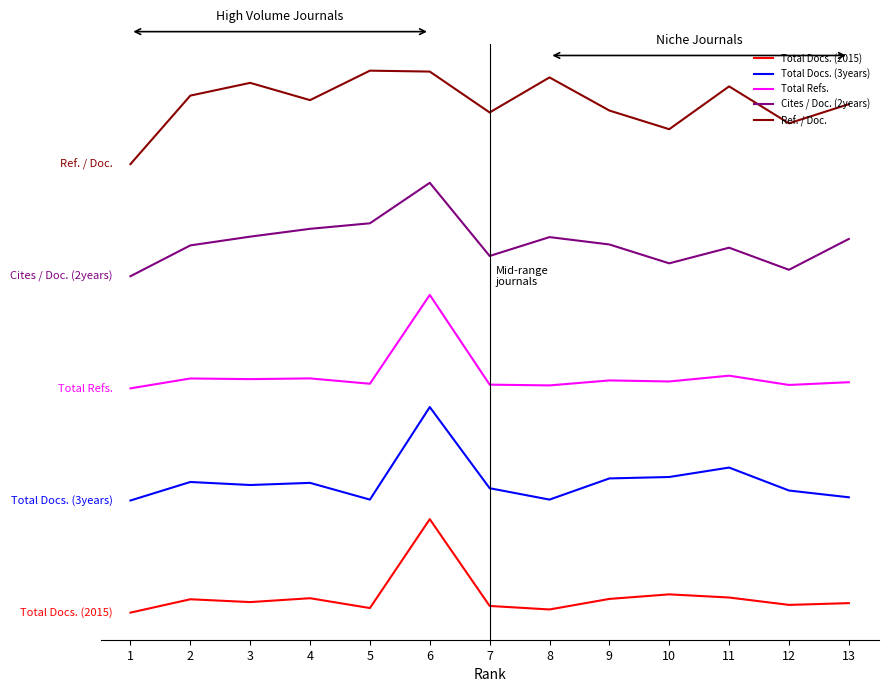

True or false: Total Docs. (2015) and Ref. / Doc. cross at least once.

False